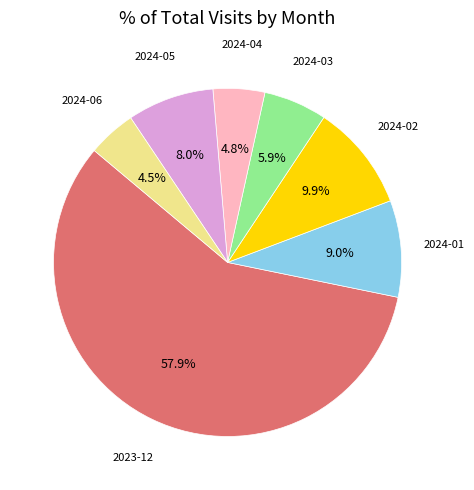

How many slices are in this pie chart?

7